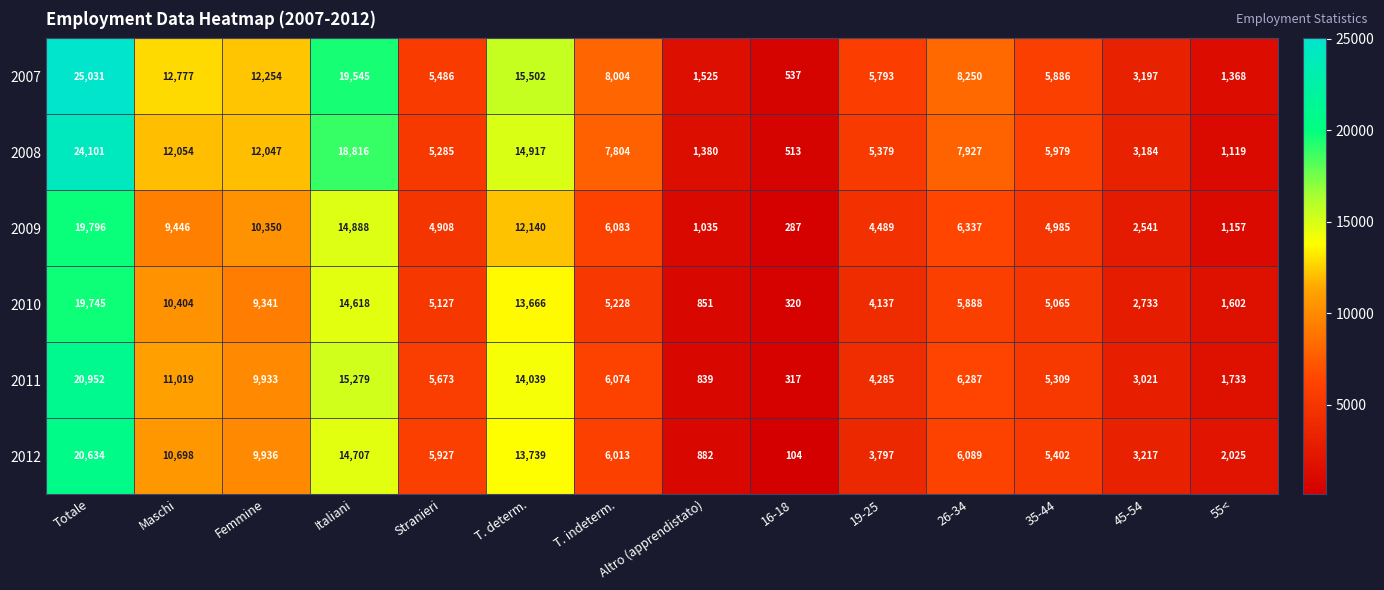

What is the difference between the 2008 values at 45-54 and 35-44?

2795